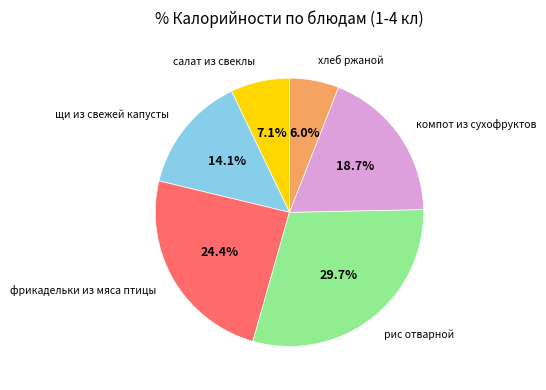

What is the largest slice in the pie chart?

рис отварной